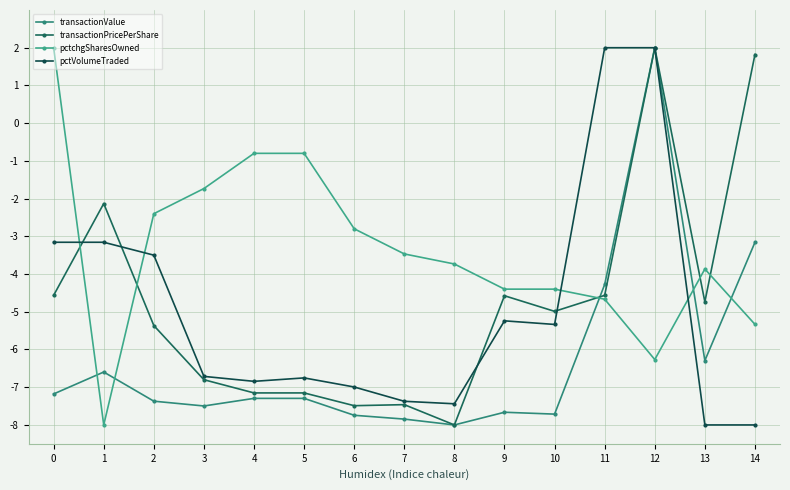

What is the value of the pctVolumeTraded point at the 9th from the left?

-7.4